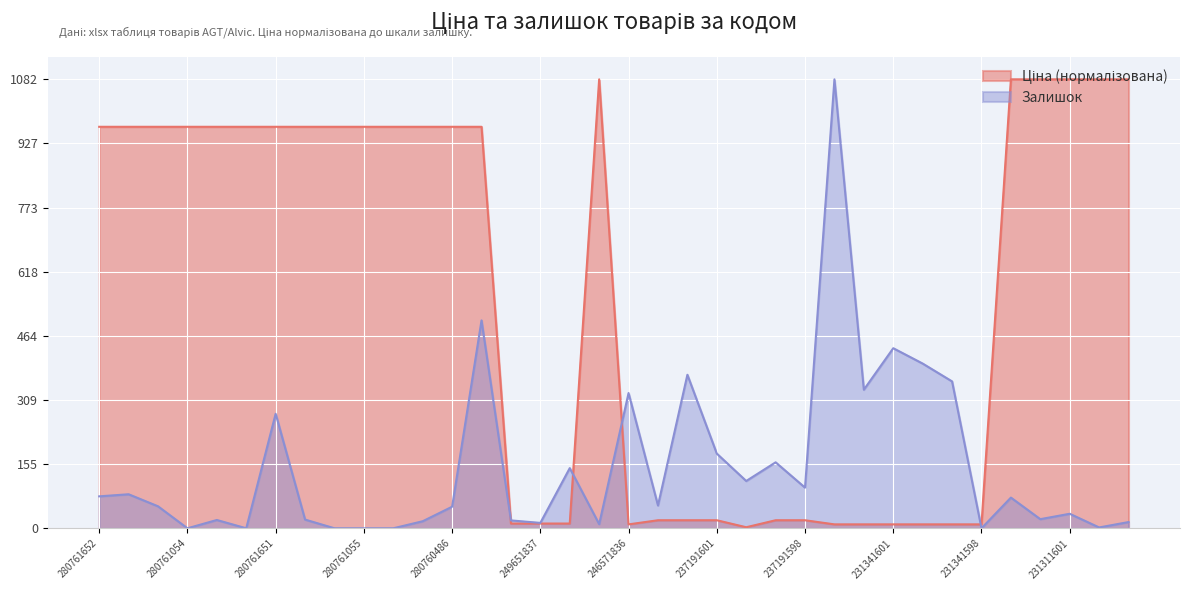

Rank the series by their maximum value, from lowest to highest.

Ціна, Залишок